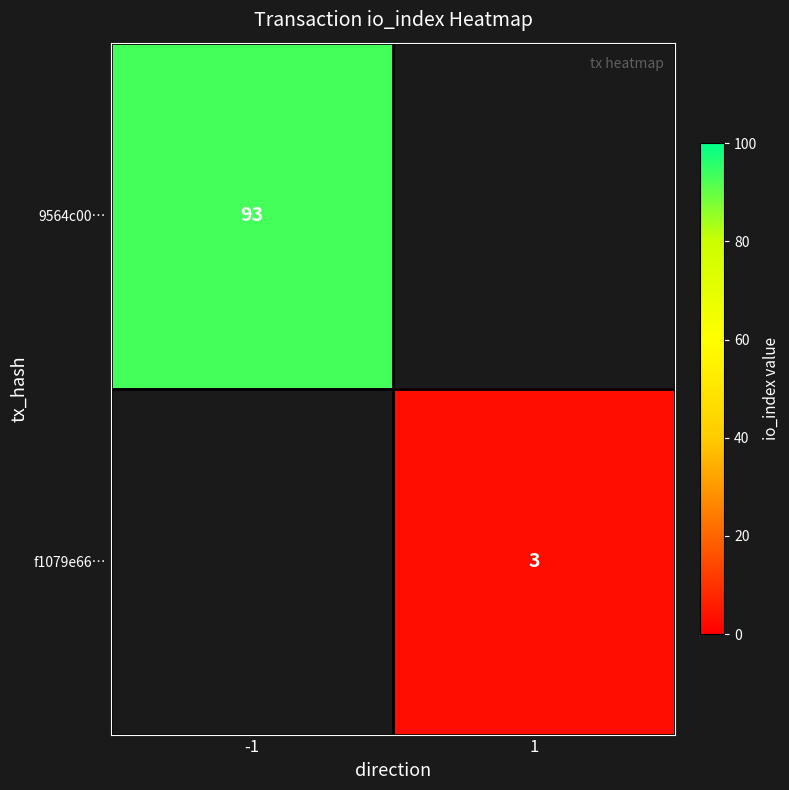

The value of 9564c00… at -1 is 122. True or false?

False